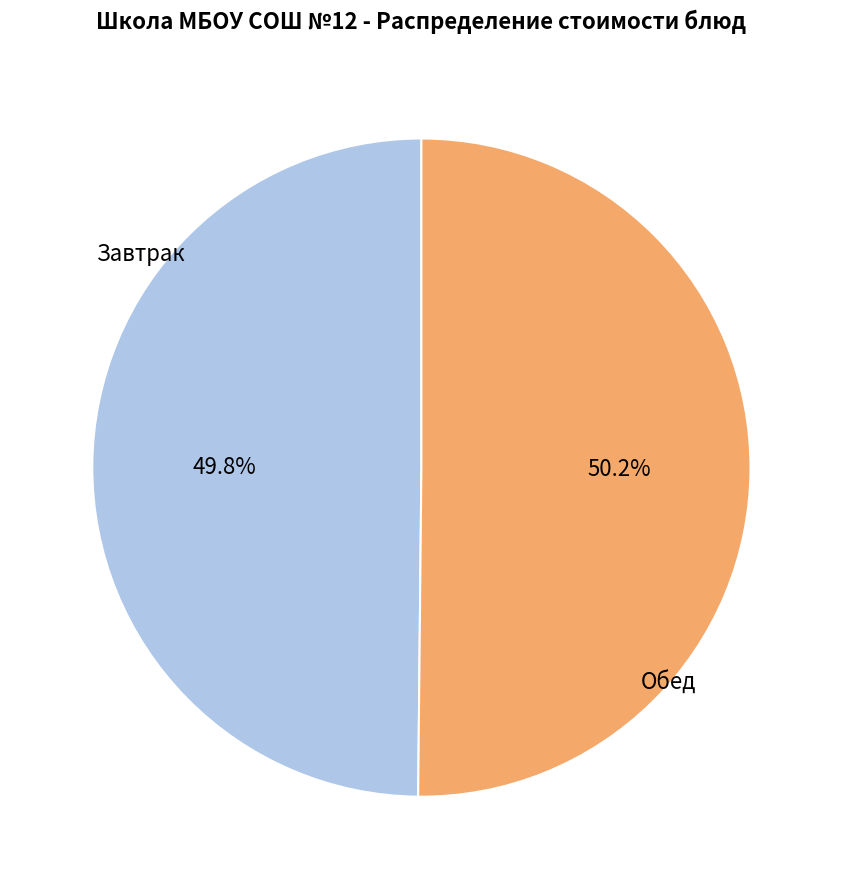

Is there a majority slice in this chart?

Yes